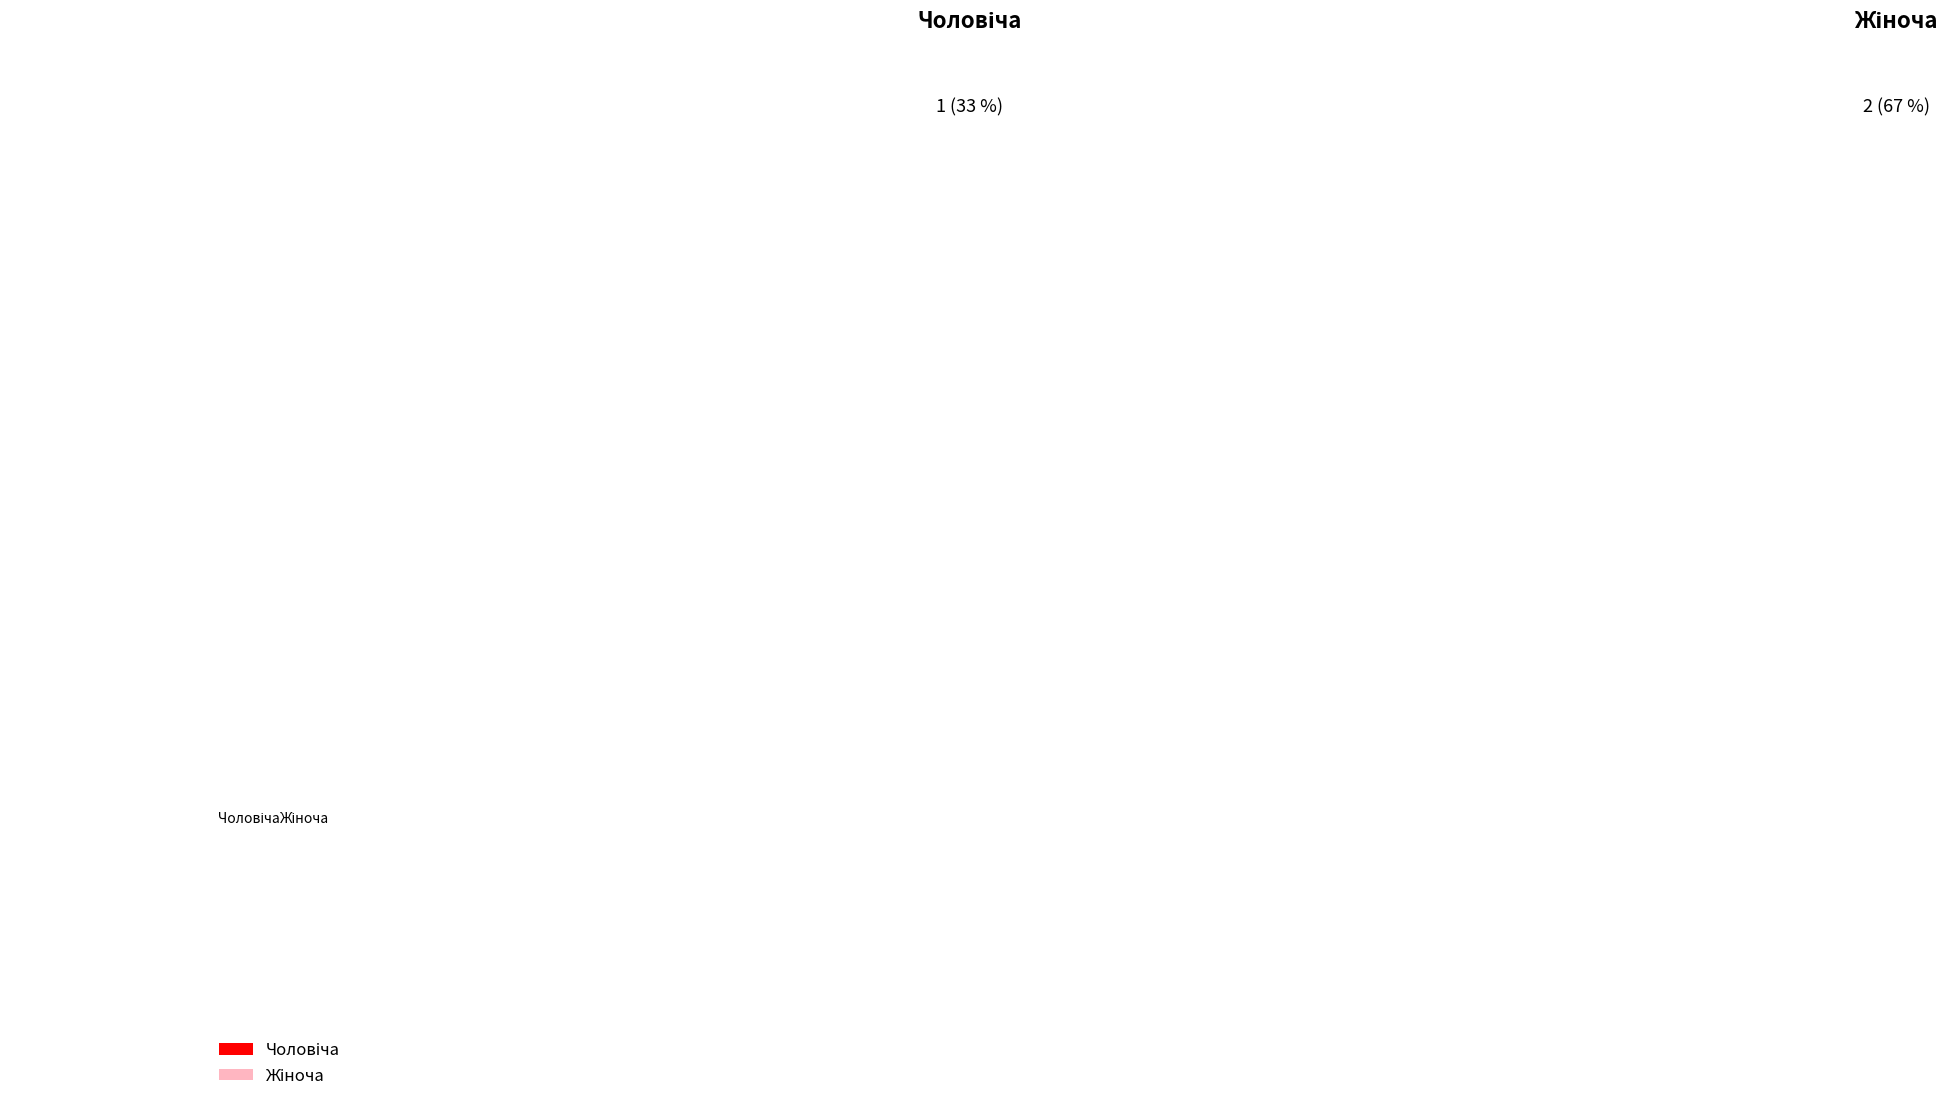

Is there any slice that represents more than half of the pie?

Yes